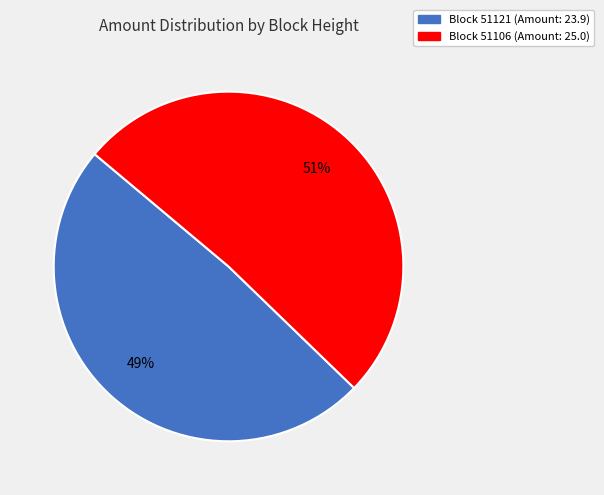

To the nearest percent, what is the difference between the largest and smallest slice percentages?

2%